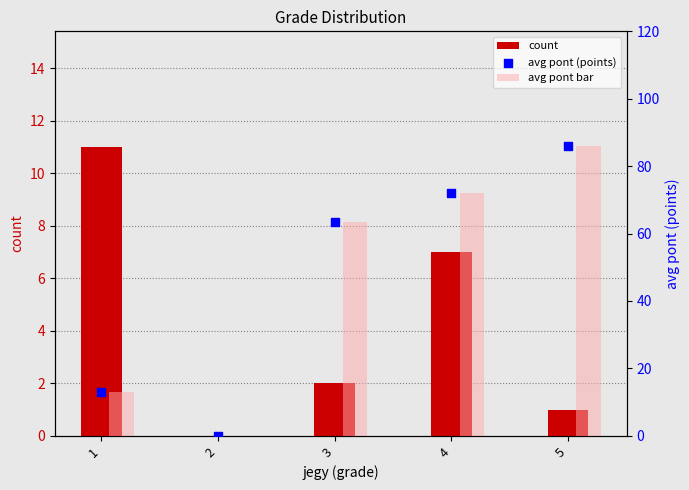

Which series reaches the minimum Y coordinate?

count